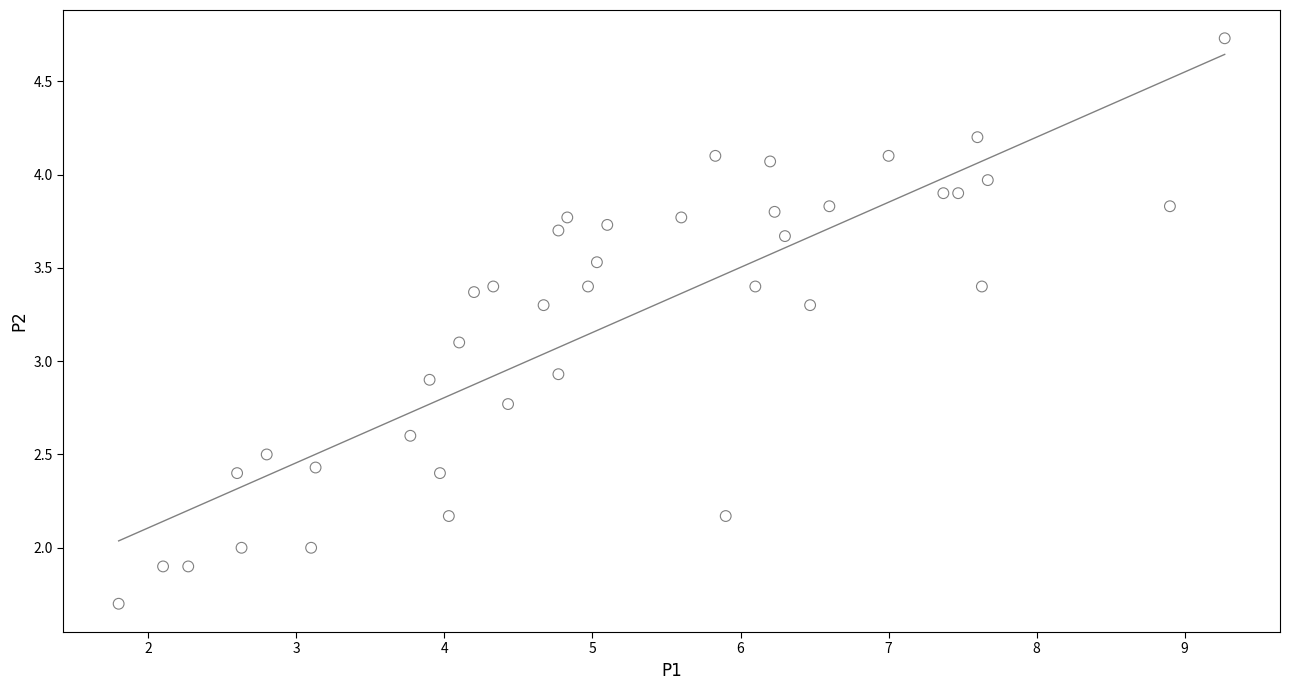

What is the range of Y values (max minus min)?

3.0